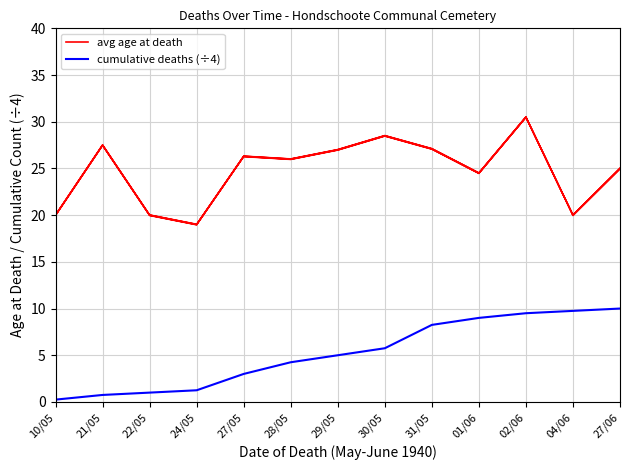

At which category is the sum across all series the highest?

02/06